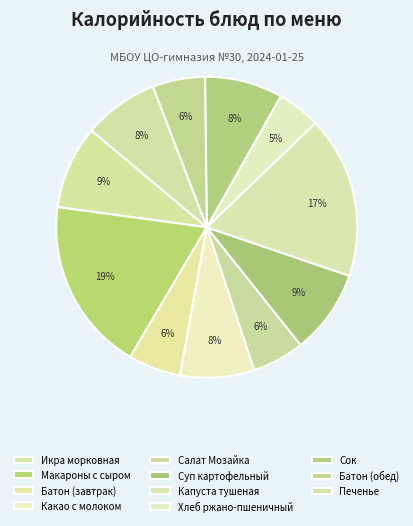

Which category has the smallest portion of the pie?

Хлеб ржано-пшеничный